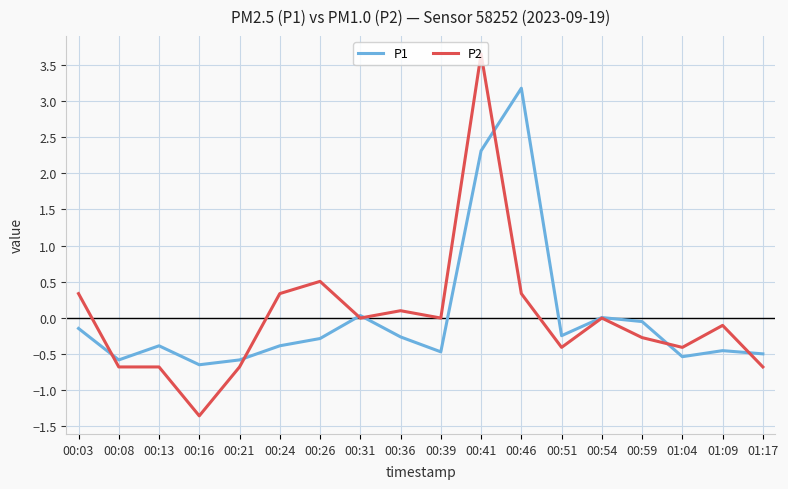

True or false: P1 and P2 intersect in this chart.

True